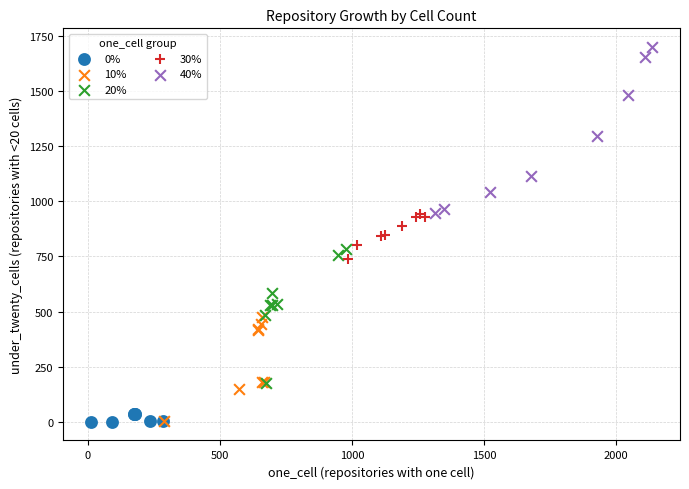

Which series has the widest spread of Y values?

40%